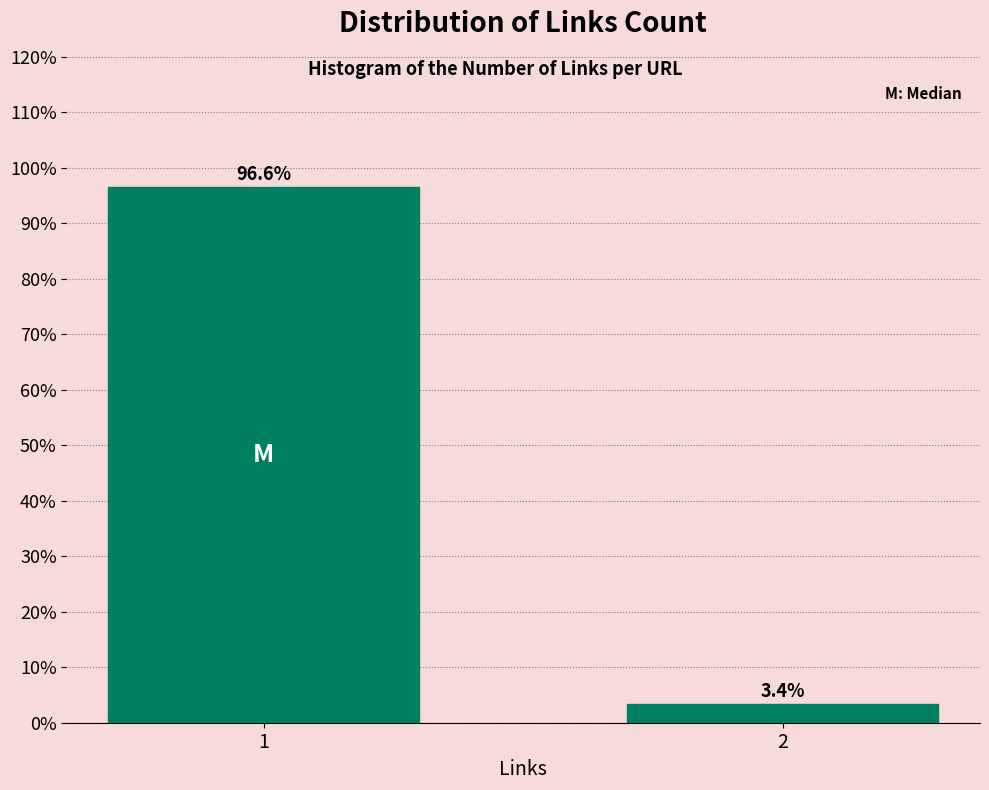

Reading right to left, list all the values displayed in this chart.

2=3.4	1=96.6